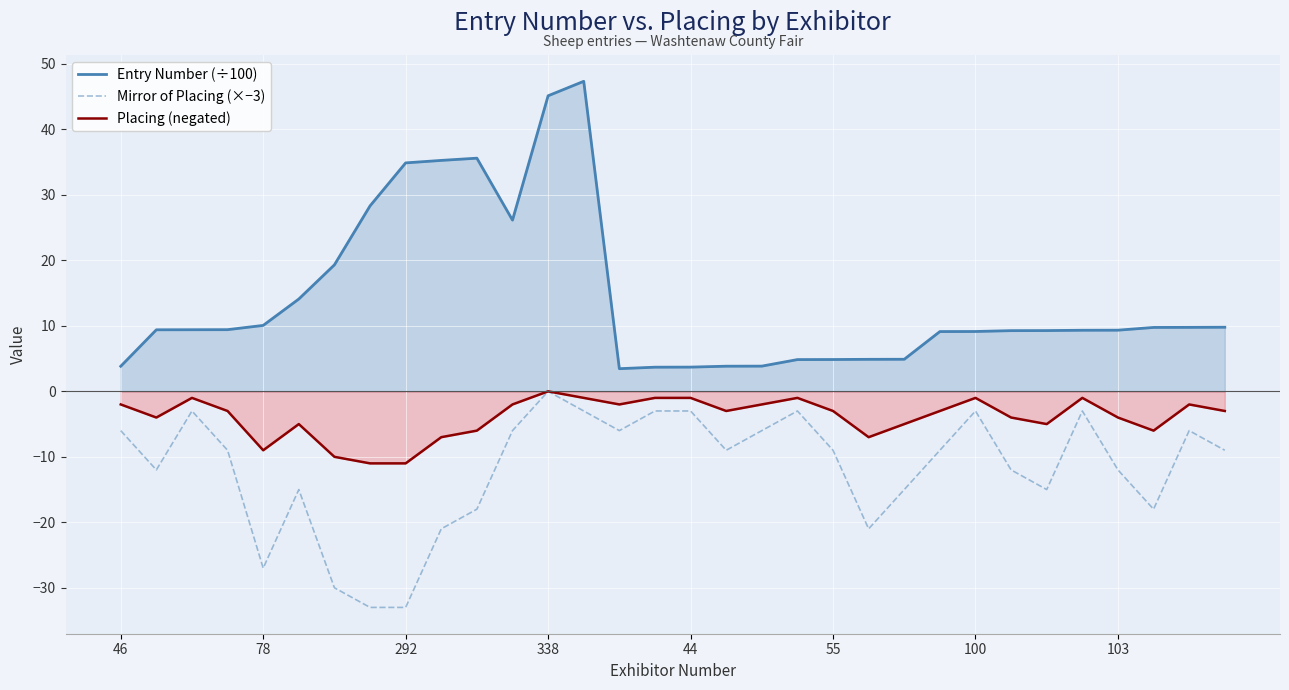

How many categories are shown in the chart?

32